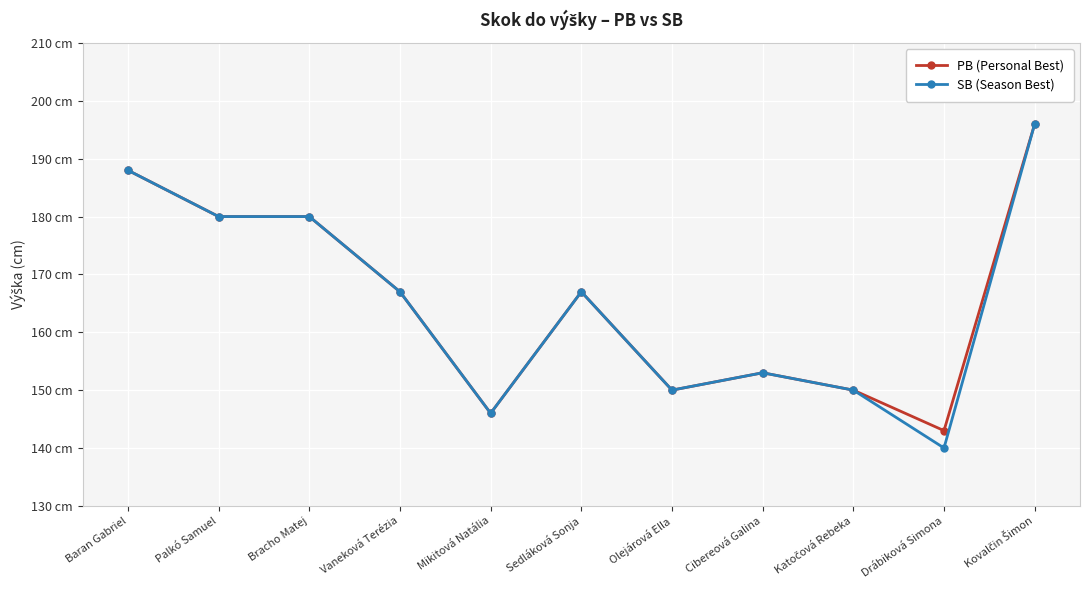

Does the chart have visible grid lines?

Yes